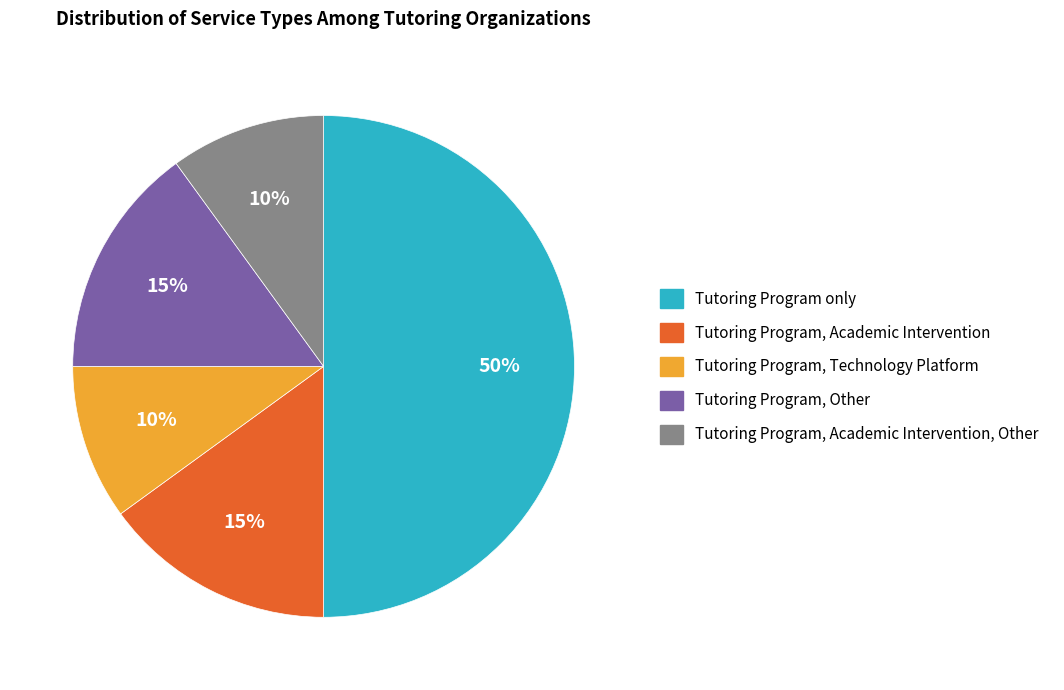

To the nearest percent, what is the average slice percentage?

20%